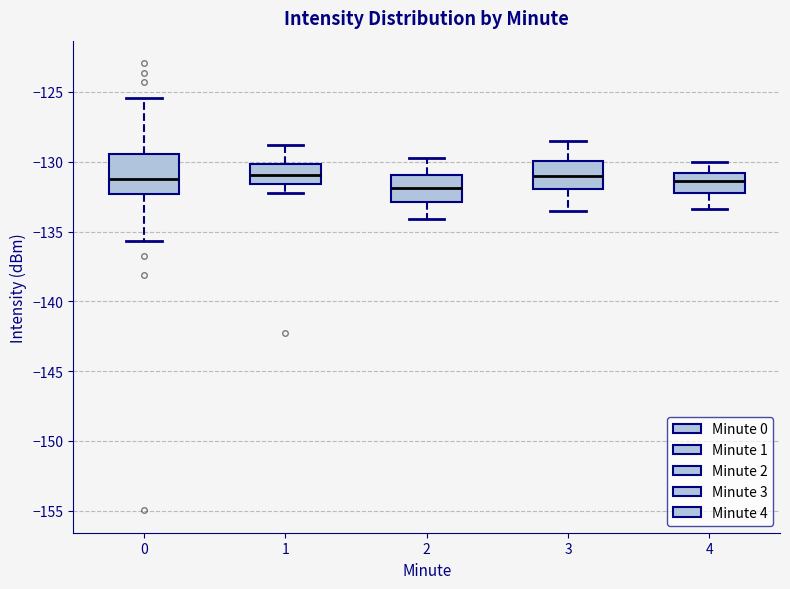

Reading left to right, transcribe this box plot: for each box, give where its median line is, the range the box spans, and where its two whiskers end, as read against the y-axis. The values are not printed on the chart, so give them approximately, as read against the axis.

0: median -131.0, box -132.5 to -129.5, whiskers -135.5 to -125.5
1: median -131.0, box -131.5 to -130.0, whiskers -132.0 to -129.0
2: median -132.0, box -133.0 to -131.0, whiskers -134.0 to -129.5
3: median -131.0, box -132.0 to -130.0, whiskers -133.5 to -128.5
4: median -131.5, box -132.0 to -131.0, whiskers -133.5 to -130.0